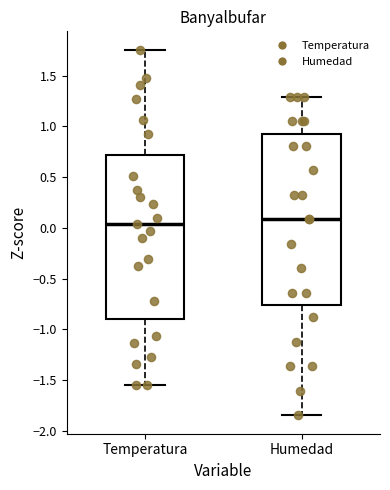

Comparing the boxes themselves (not the whiskers), which one is the tallest?

Humedad